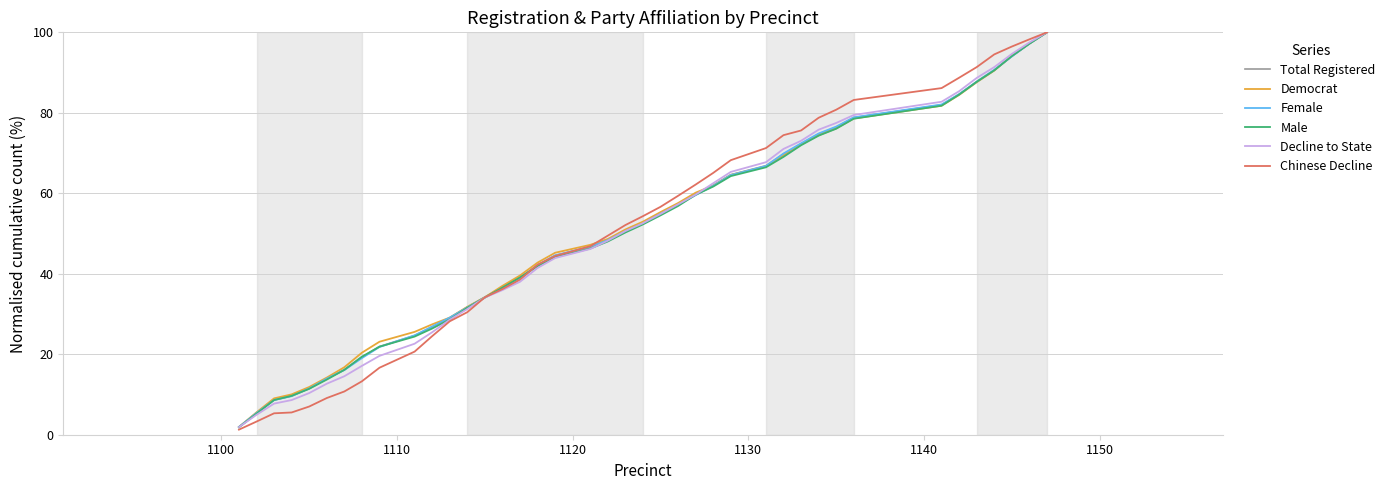

What is the minimum value for Chinese Decline?

1.3